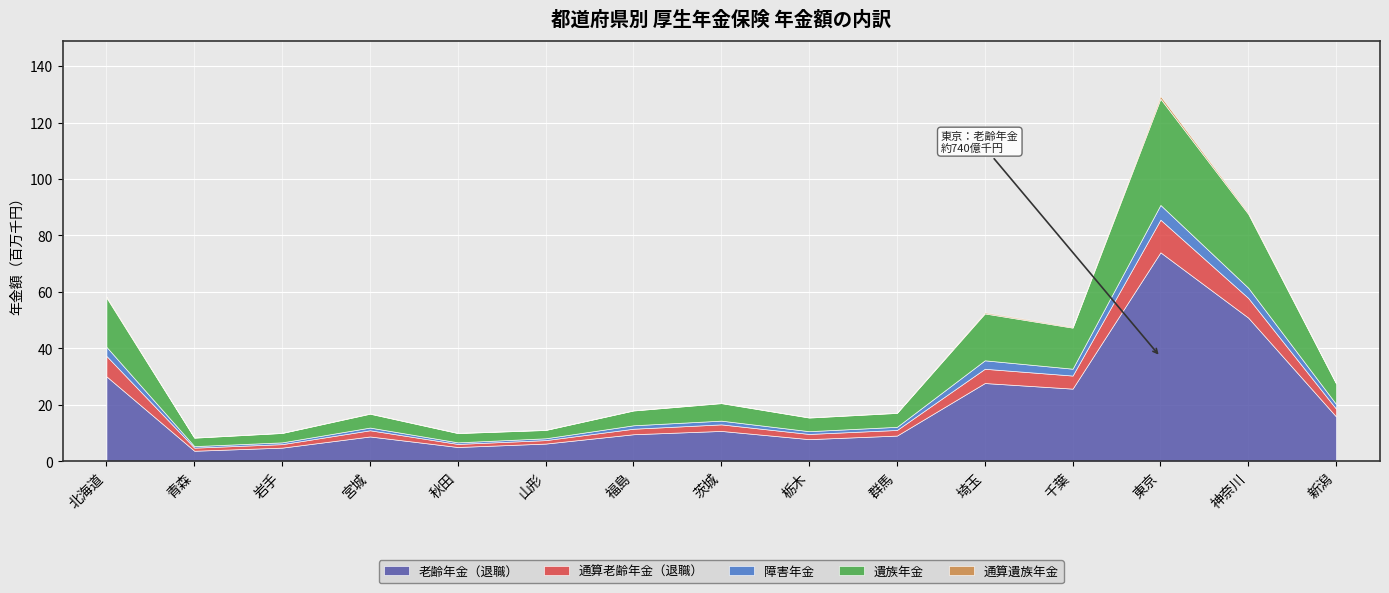

Where does the 老齢年金（退職） series first go above 9597009?

北海道